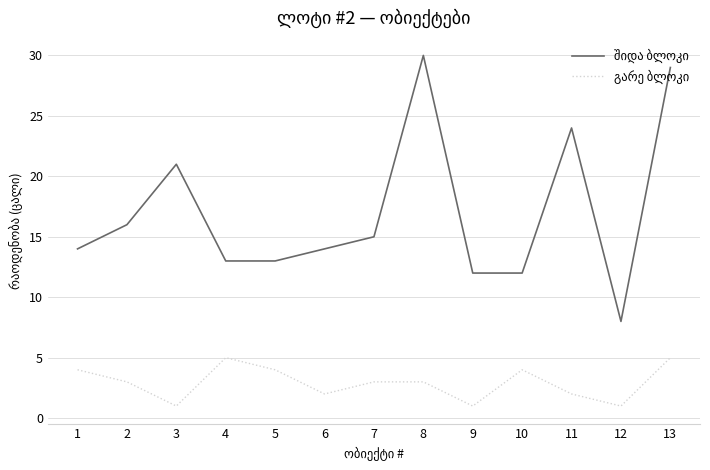

What is the maximum value shown in the chart?

30